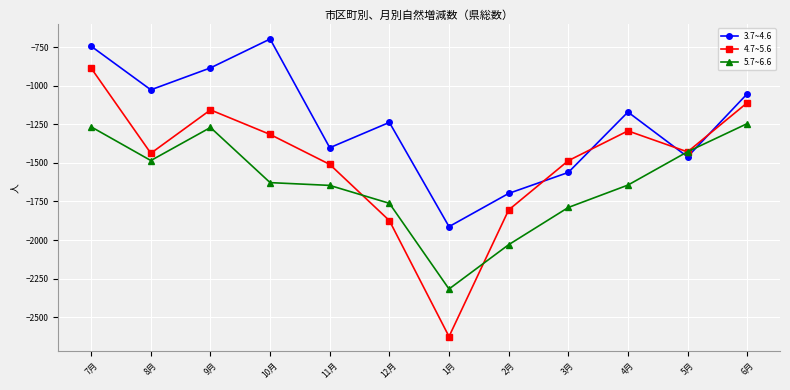

Is the value of 5.7~6.6 at 5月 greater than the value of 3.7~4.6 at 1月?

Yes